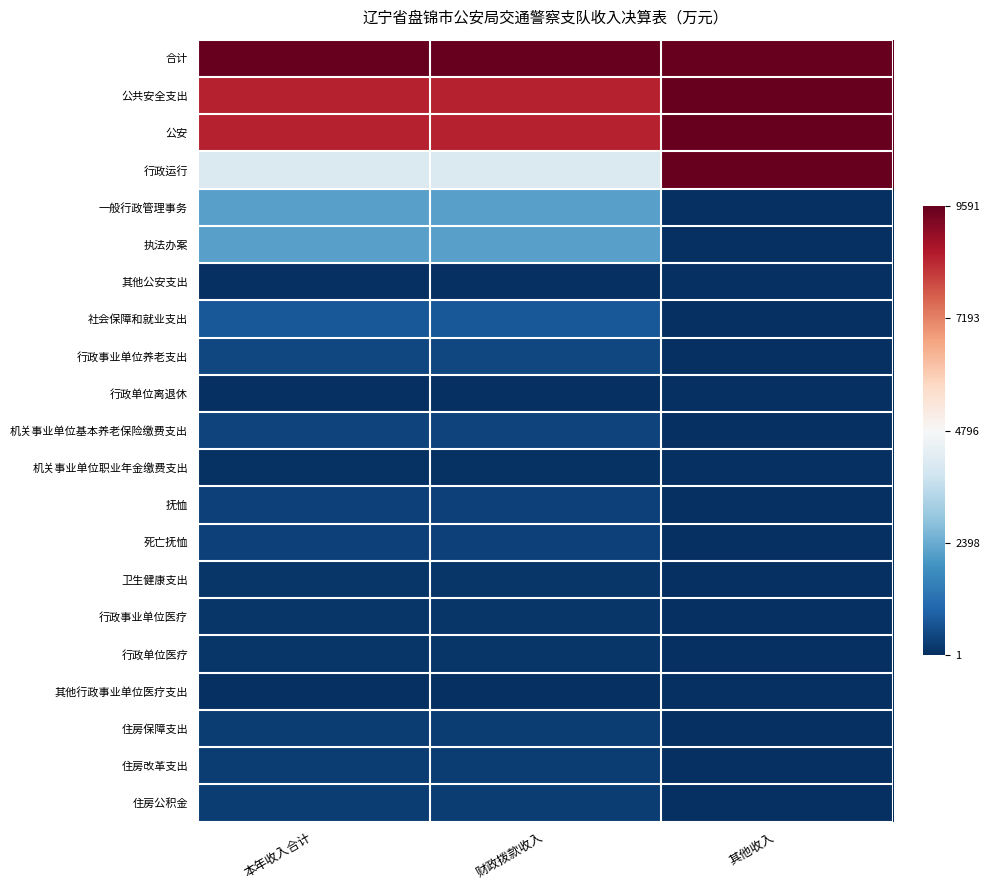

Rank the series by their maximum value, from lowest to highest.

其他行政事业单位医疗支出, 其他公安支出, 行政单位离退休, 机关事业单位职业年金缴费支出, 行政单位医疗, 卫生健康支出, 行政事业单位医疗, 住房保障支出, 住房改革支出, 住房公积金, 抚恤, 死亡抚恤, 机关事业单位基本养老保险缴费支出, 行政事业单位养老支出, 社会保障和就业支出, 一般行政管理事务, 执法办案, 合计, 公共安全支出, 公安, 行政运行